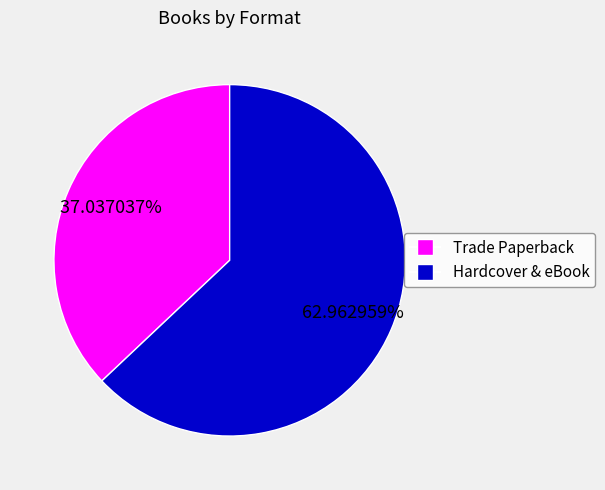

Does any single category account for the majority?

Yes